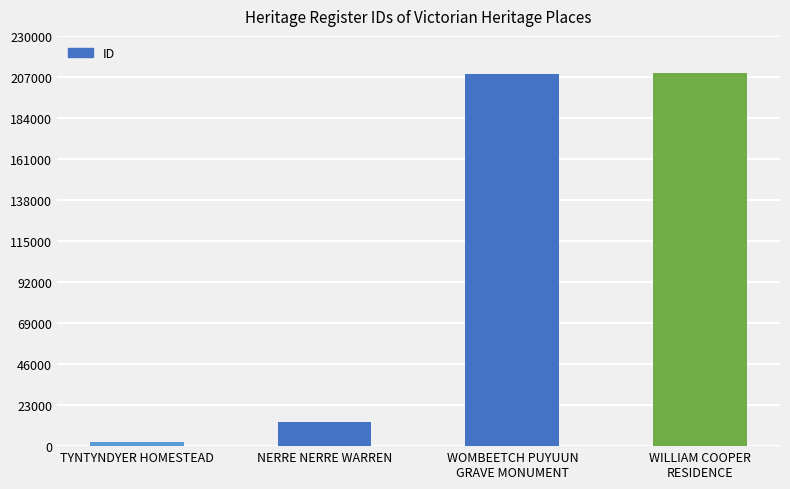

How many distinct data groups are displayed?

1